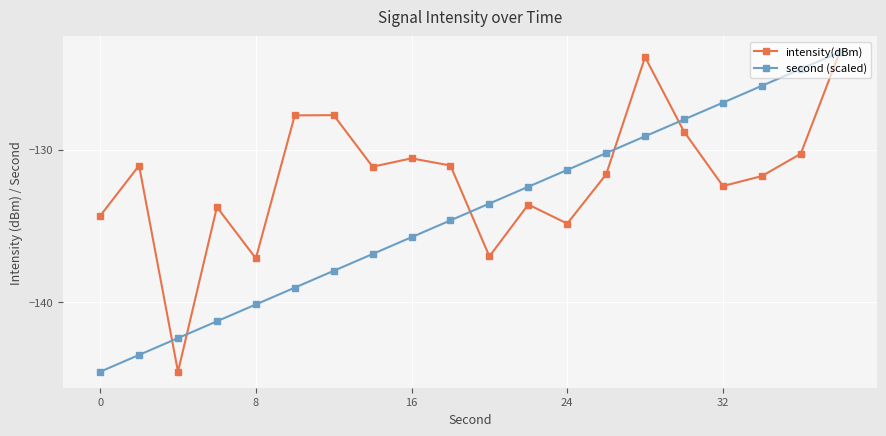

What is the greatest value displayed?

-123.6